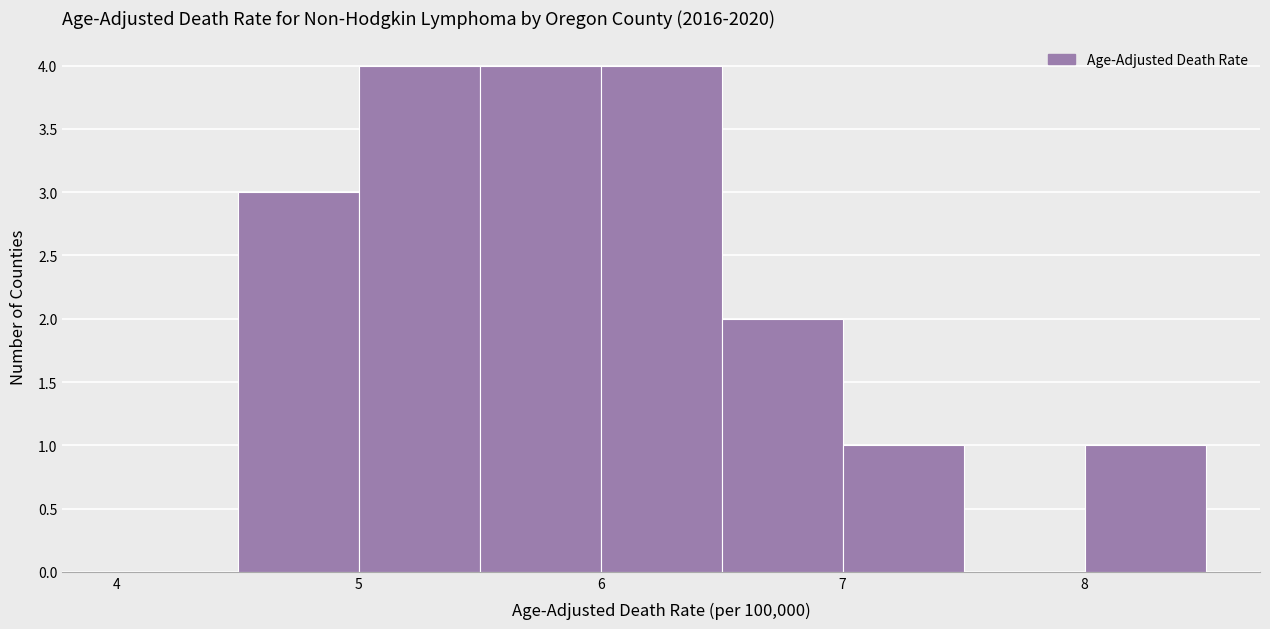

Reading left to right, transcribe this chart: for each bar, give the range it covers on the x-axis and its height. The values are not printed on the chart, so give them approximately, as read against the axis.

4.0 to 4.5: 0
4.5 to 5.0: 3
5.0 to 5.5: 4
5.5 to 6.0: 4
6.0 to 6.5: 4
6.5 to 7.0: 2
7.0 to 7.5: 1
7.5 to 8.0: 0
8.0 to 8.5: 1